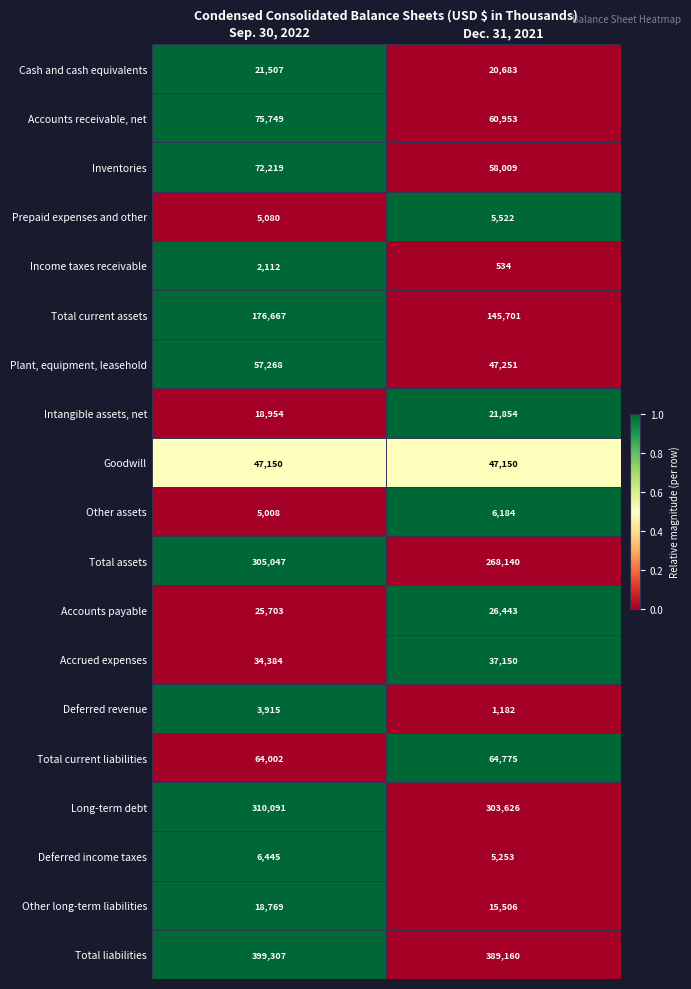

What is the total value across all series at Dec. 31, 2021?

1525076